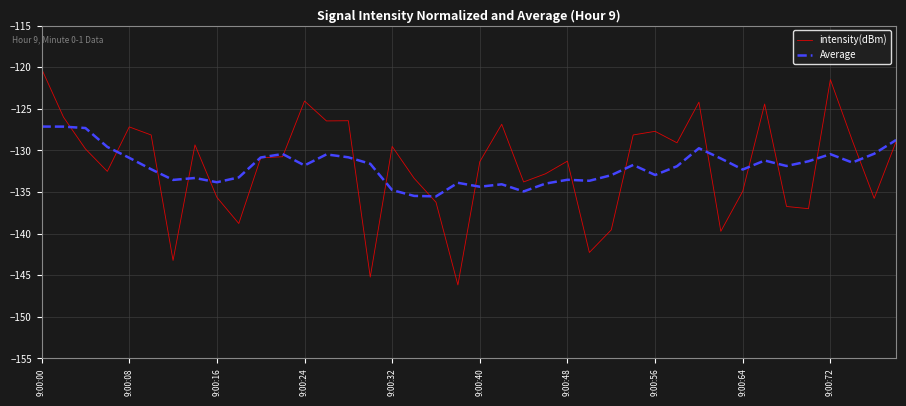

Rank the series by their maximum value, from highest to lowest.

intensity(dBm), Average